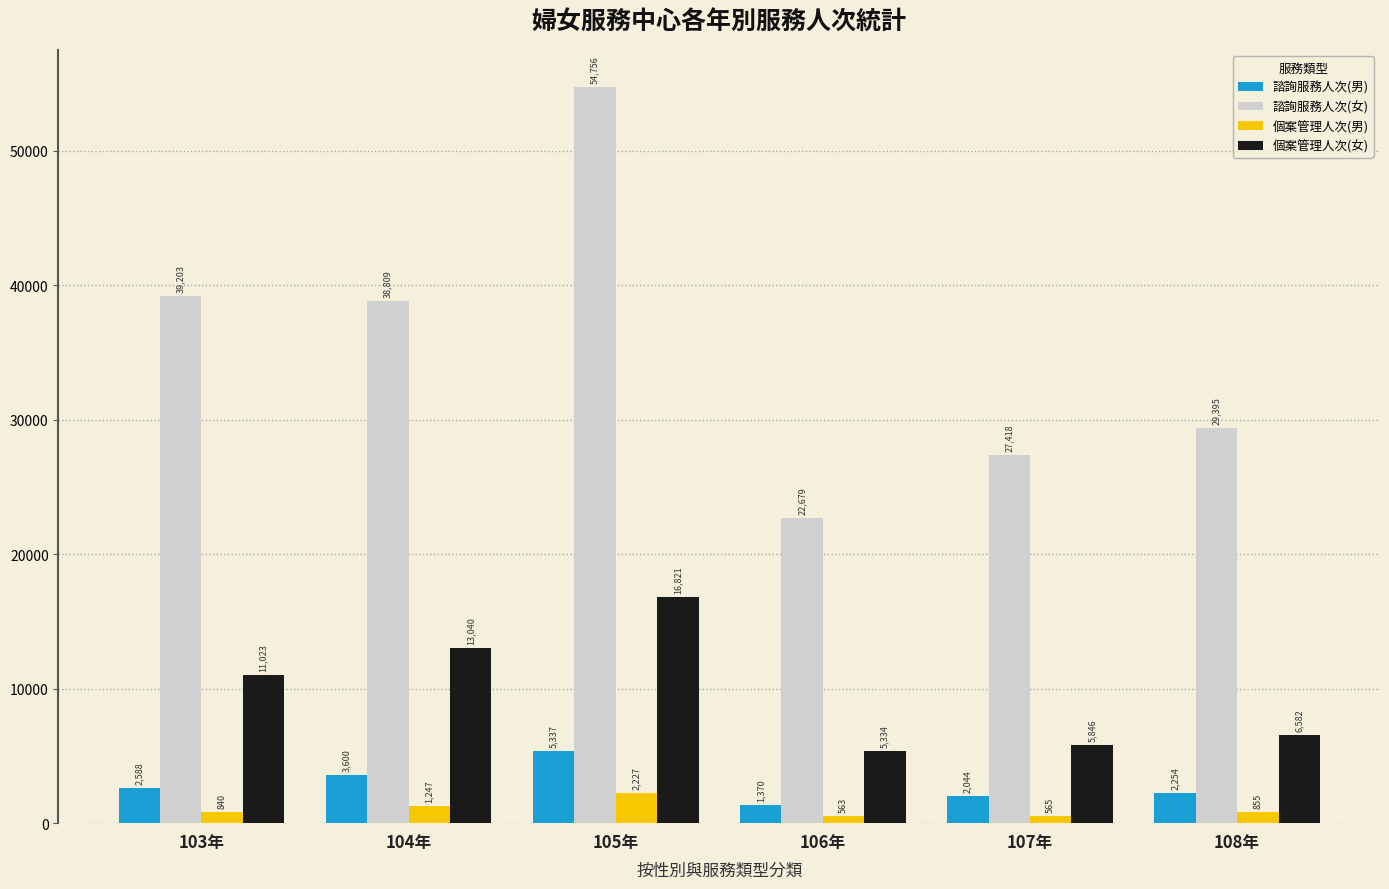

The value of 諮詢服務人次(女) at 107年 is 27418. True or false?

True